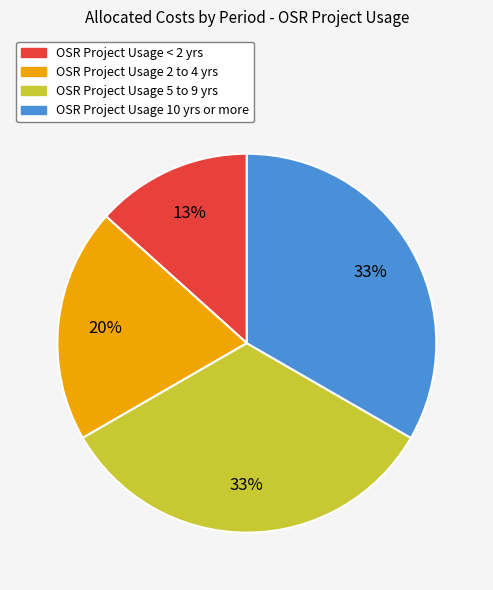

To the nearest percent, what is the average slice percentage?

25%